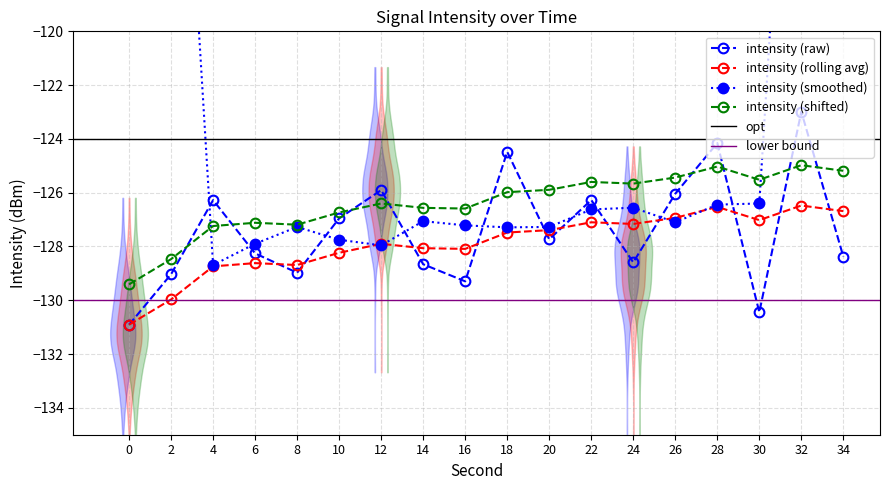

In intensity(dBm), how many points are lower than both neighbors (excluding endpoints)?

5